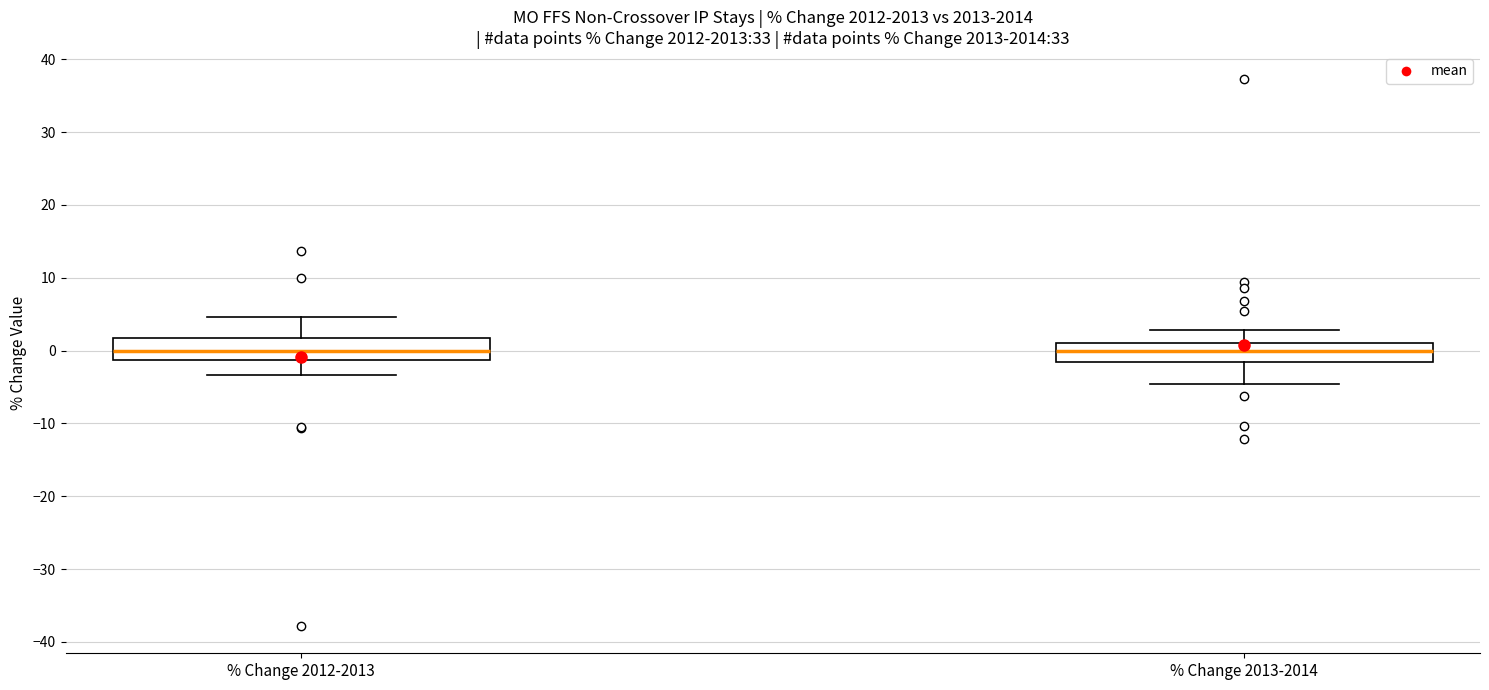

Where does the lower whisker of the box for % Change 2012-2013 end on the y-axis? The values are not printed on the chart, so give them approximately, as read against the axis.

-3